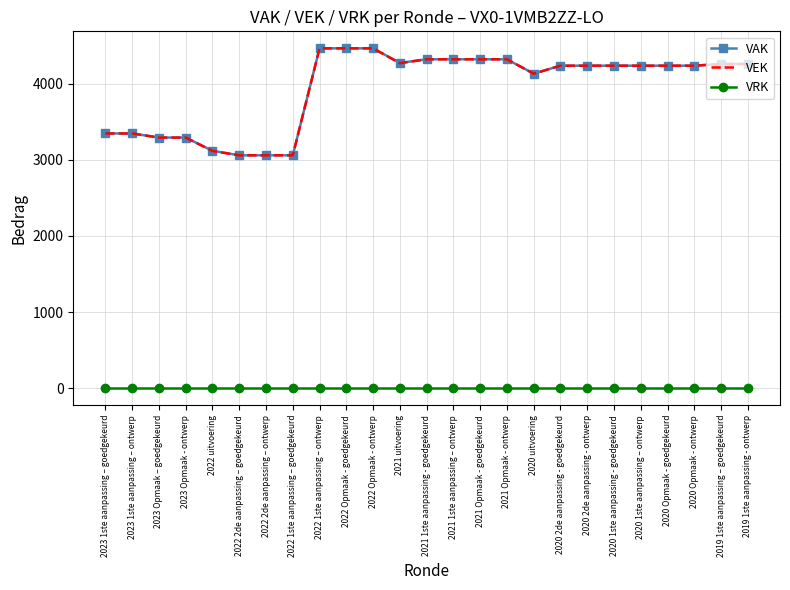

The value of VEK at 2020 uitvoering is 4131. True or false?

True